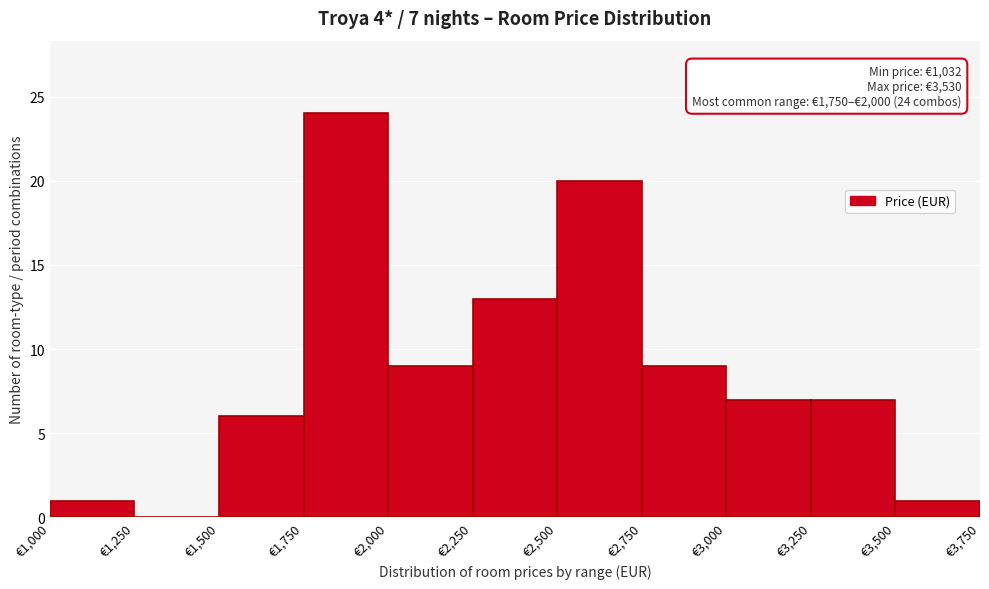

Which range on the x-axis has the tallest bar?

1750 to 2000